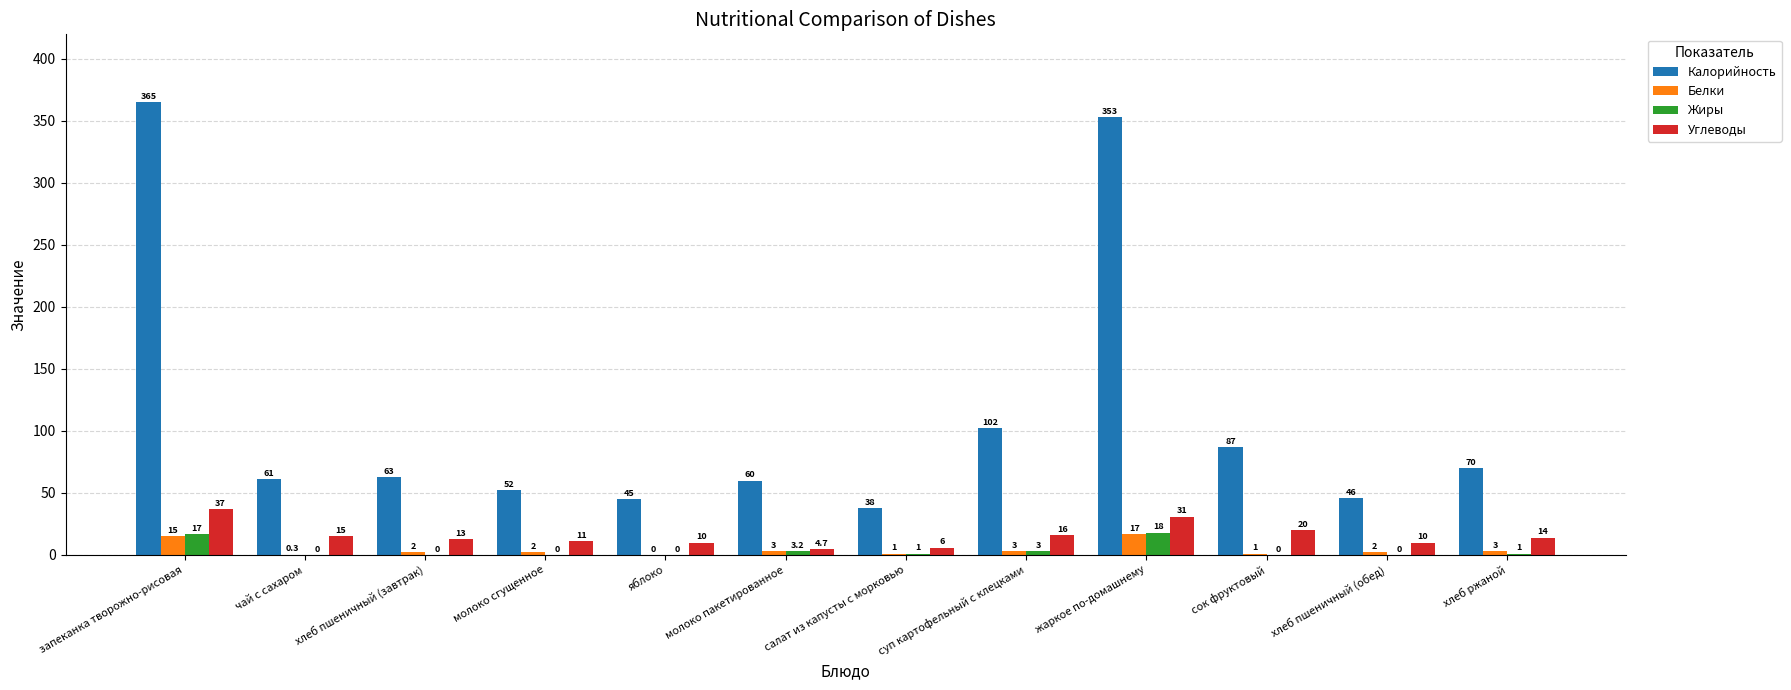

Reading left to right, extract all data points from this chart.

Калорийность: запеканка творожно-рисовая=365.0	чай с сахаром=61.0	хлеб пшеничный (завтрак)=63.0	молоко сгущенное=52.0	яблоко=45.0	молоко пакетированное=60.0	салат из капусты с морковью=38.0	суп картофельный с клецками=102.0	жаркое по-домашнему=353.0	сок фруктовый=87.0	хлеб пшеничный (обед)=46.0	хлеб ржаной=70.0
Белки: запеканка творожно-рисовая=15.0	чай с сахаром=0.3	хлеб пшеничный (завтрак)=2.0	молоко сгущенное=2.0	яблоко=0.0	молоко пакетированное=3.0	салат из капусты с морковью=1.0	суп картофельный с клецками=3.0	жаркое по-домашнему=17.0	сок фруктовый=1.0	хлеб пшеничный (обед)=2.0	хлеб ржаной=3.0
Жиры: запеканка творожно-рисовая=17.0	чай с сахаром=0.0	хлеб пшеничный (завтрак)=0.0	молоко сгущенное=0.0	яблоко=0.0	молоко пакетированное=3.2	салат из капусты с морковью=1.0	суп картофельный с клецками=3.0	жаркое по-домашнему=18.0	сок фруктовый=0.0	хлеб пшеничный (обед)=0.0	хлеб ржаной=1.0
Углеводы: запеканка творожно-рисовая=37.0	чай с сахаром=15.0	хлеб пшеничный (завтрак)=13.0	молоко сгущенное=11.0	яблоко=10.0	молоко пакетированное=4.7	салат из капусты с морковью=6.0	суп картофельный с клецками=16.0	жаркое по-домашнему=31.0	сок фруктовый=20.0	хлеб пшеничный (обед)=10.0	хлеб ржаной=14.0